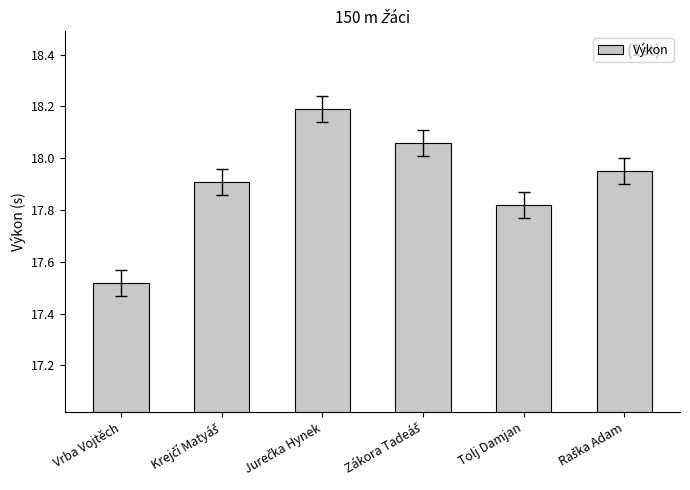

Which has a higher value, Tolj Damjan or Vrba Vojtěch?

Tolj Damjan